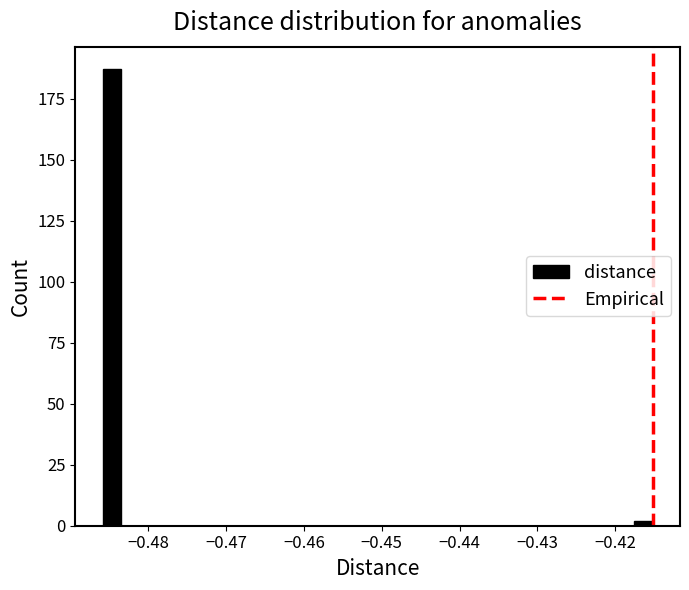

Read against the x-axis, roughly where is the centre of the tallest bar?

-0.485